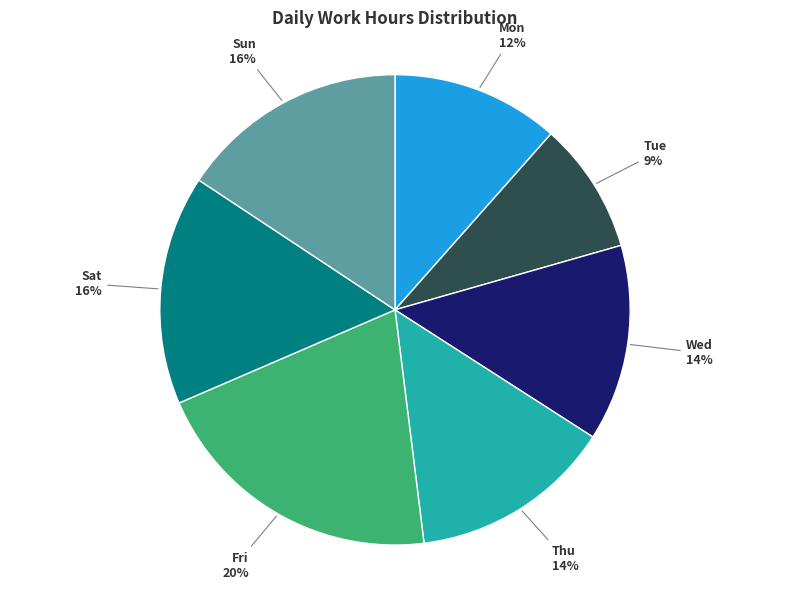

What percentage is the Sat slice, to the nearest percent?

16%